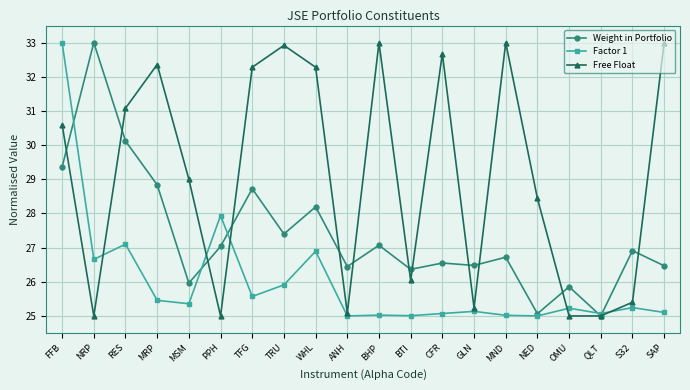

What is the spread (max minus min) of values at MND?

8.0